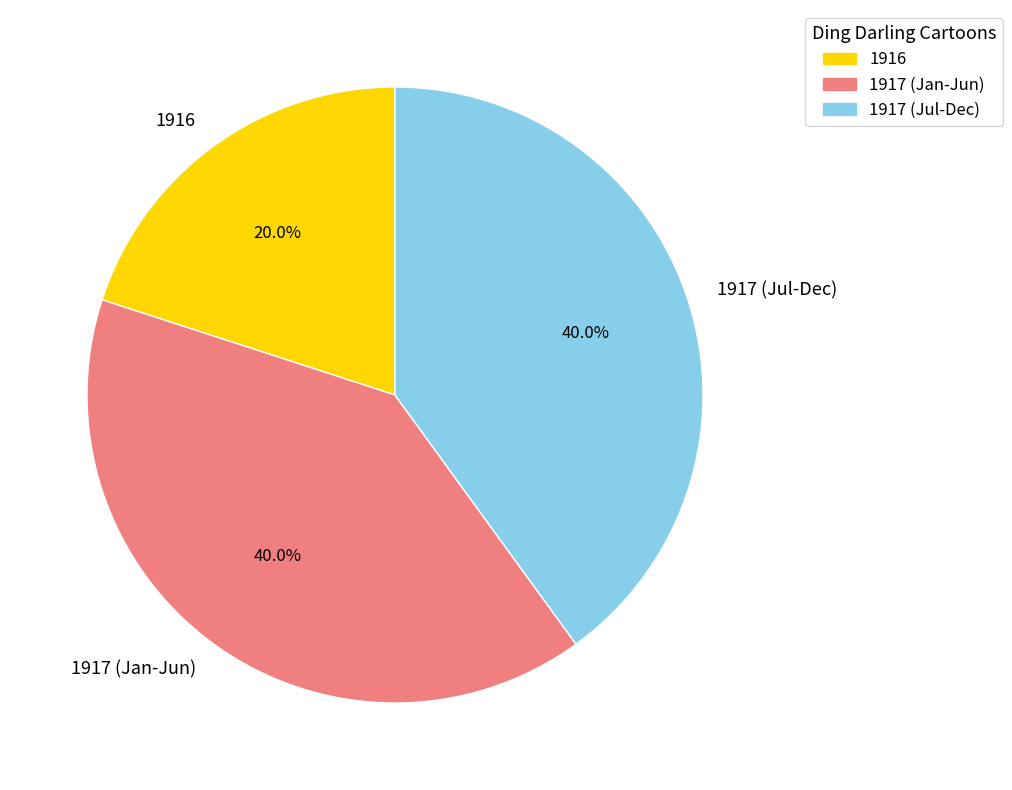

Is there any slice that represents more than half of the pie?

No